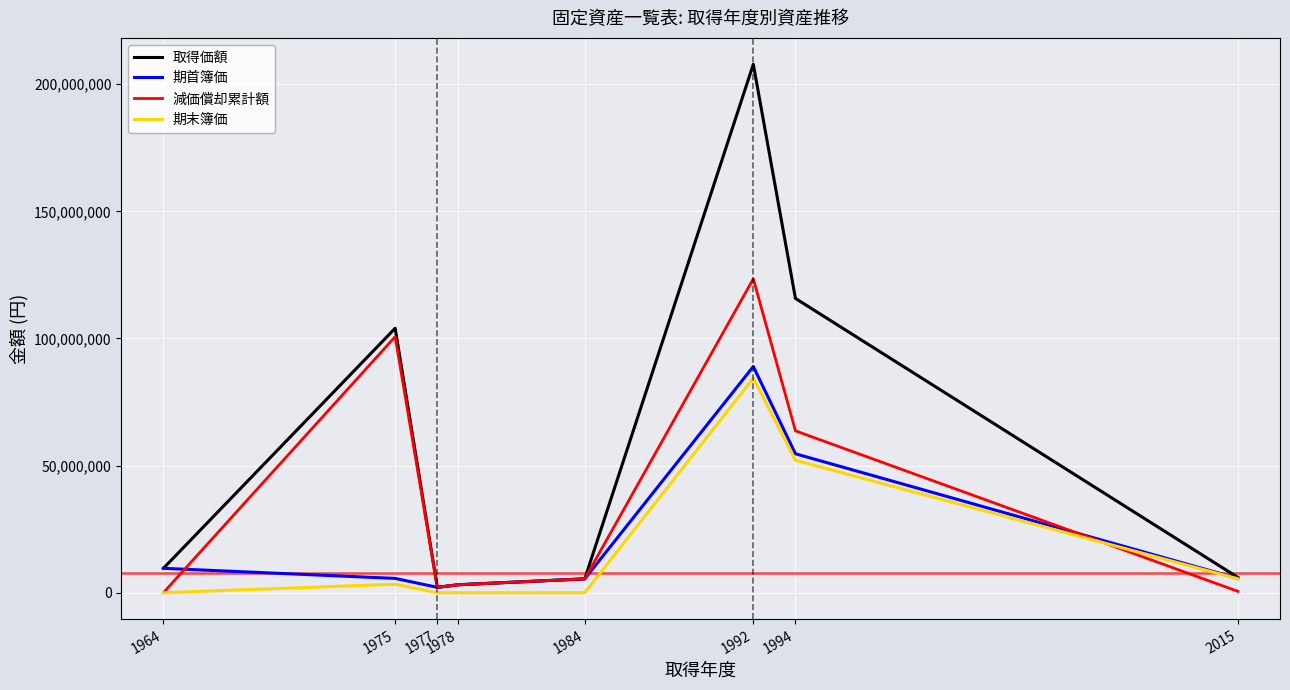

Which series has the largest range (max minus min)?

取得価額